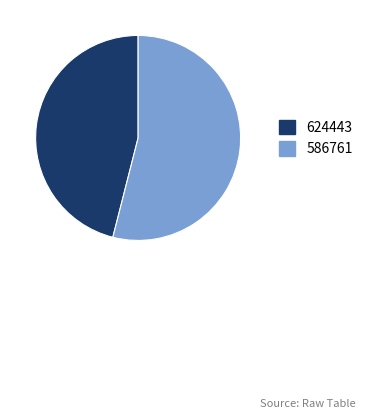

The 624443 slice represents 46% of the pie. True or false?

True